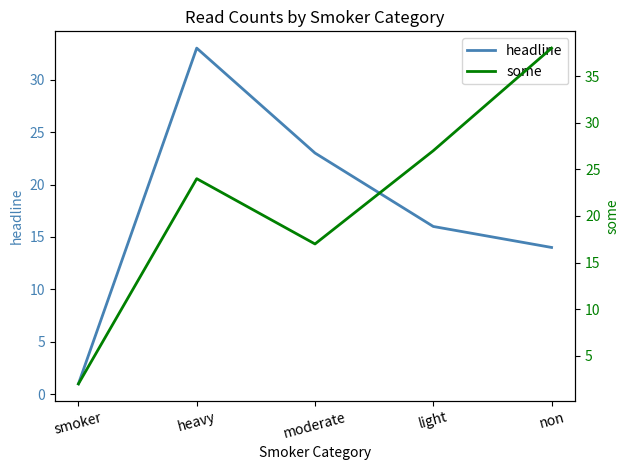

Where does the headline series first go above 16?

heavy